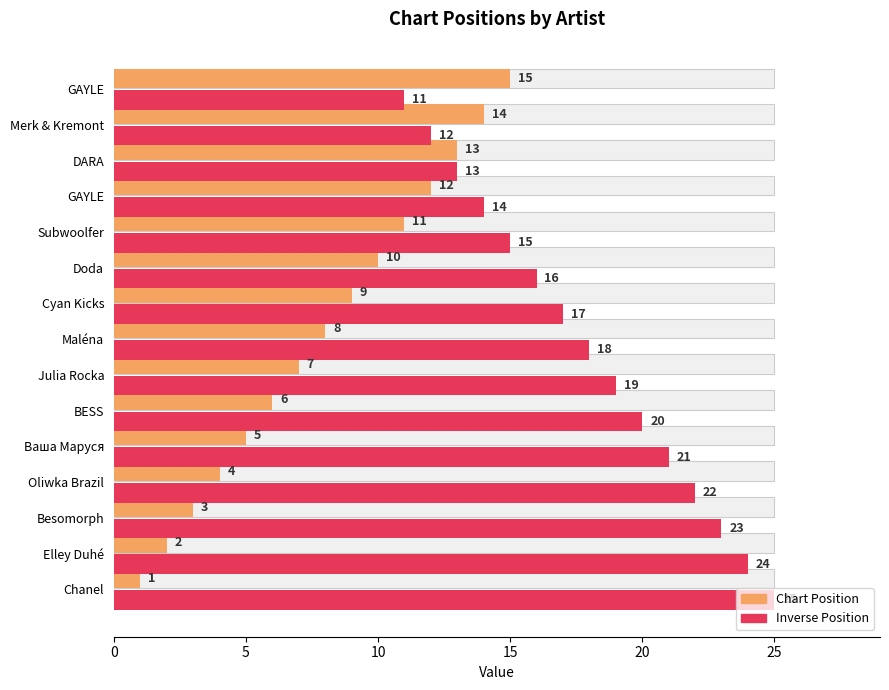

How many values in the Position series exceed 8?

7